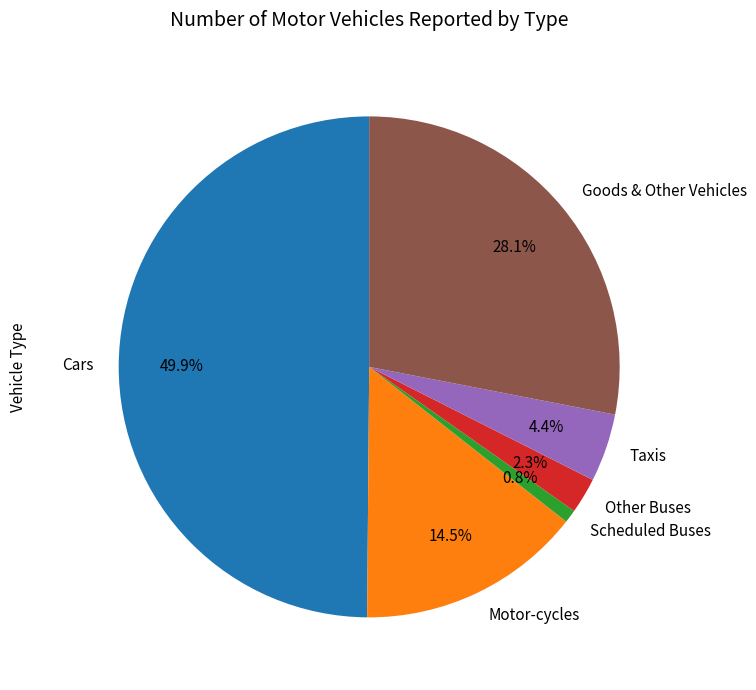

Which category has the smallest portion of the pie?

Scheduled Buses